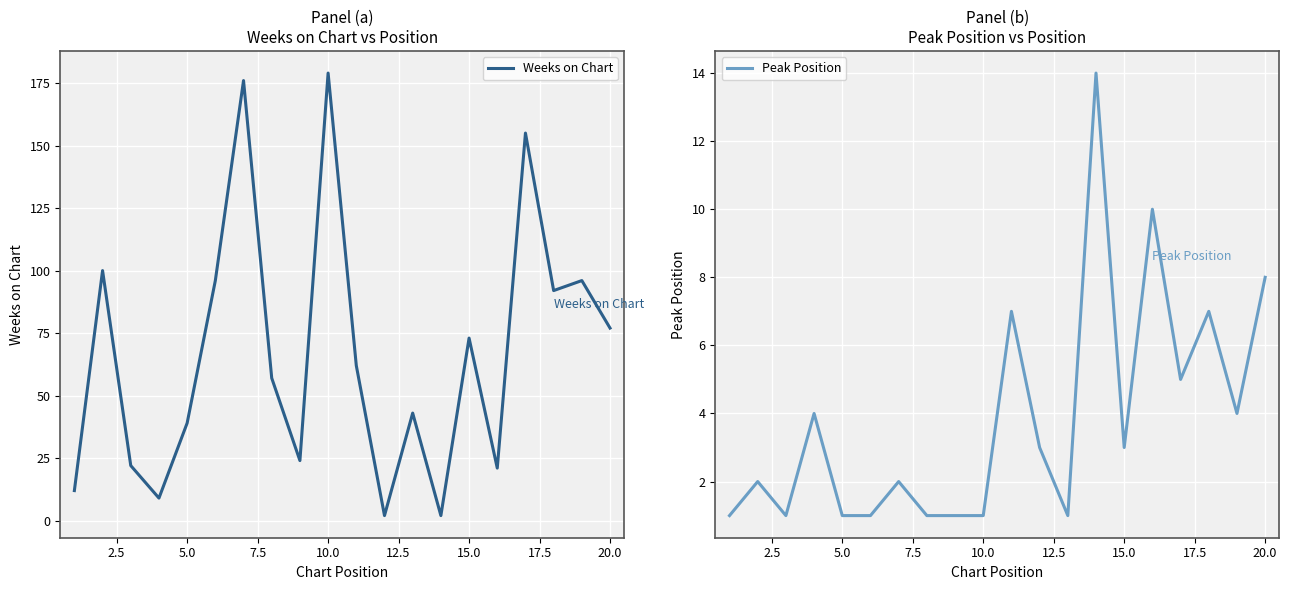

True or false: Weeks on Chart has a value of 121 at 20.0.

False